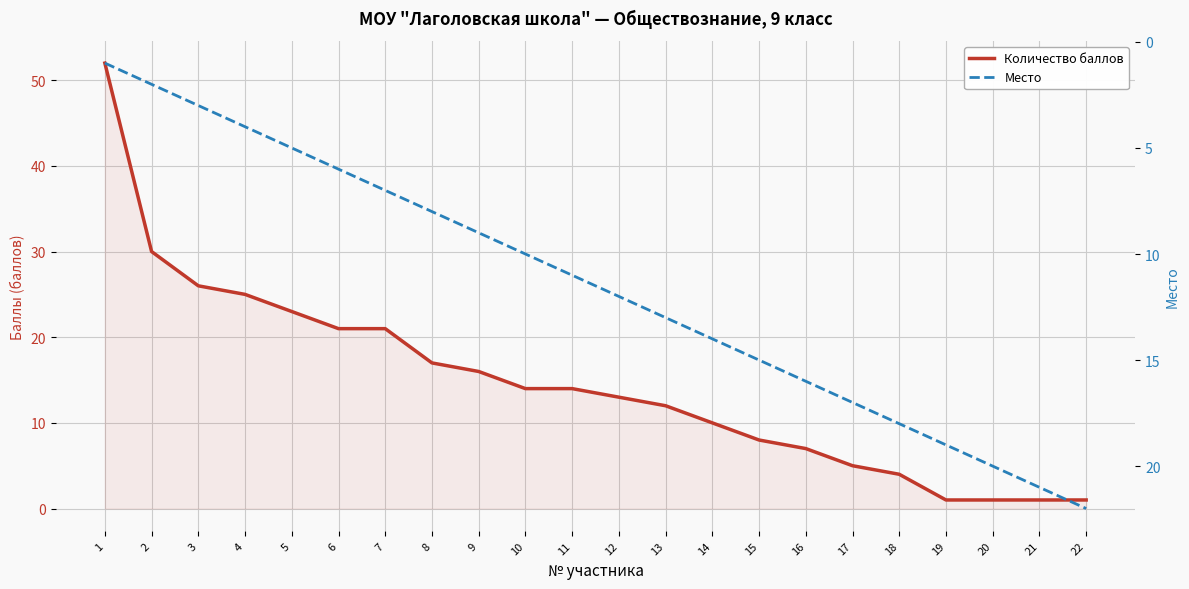

What is the maximum value for Место?

22